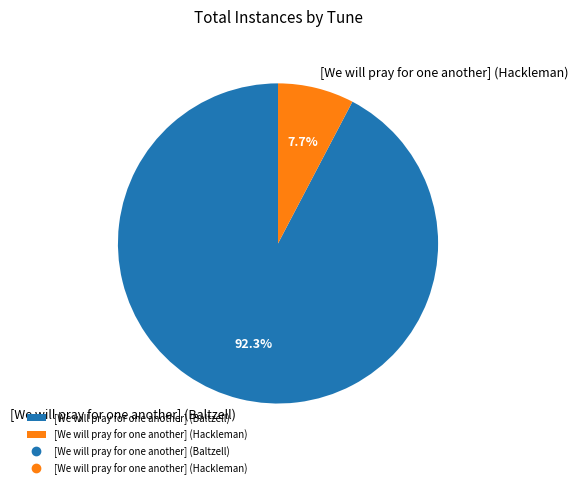

Between [We will pray for one another] (Hackleman) and [We will pray for one another] (Baltzell), which is larger?

[We will pray for one another] (Baltzell)